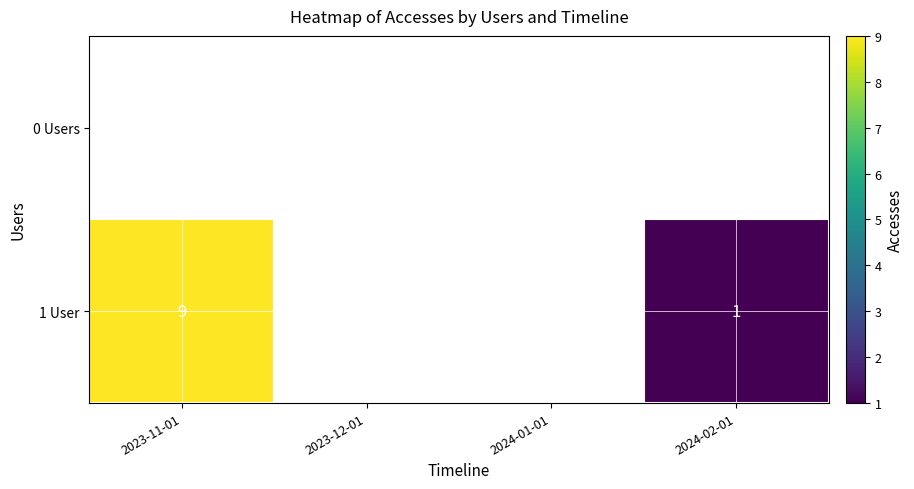

List the series in order of their overall mean, highest first.

1 User, 0 Users